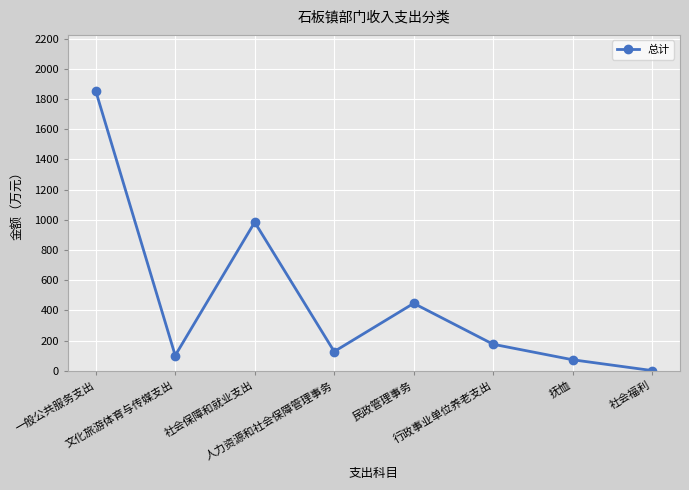

Reading left to right, what are all the values shown in this chart?

1853.4	101.0	983.7	127.2	446.3	175.4	72.8	1.2